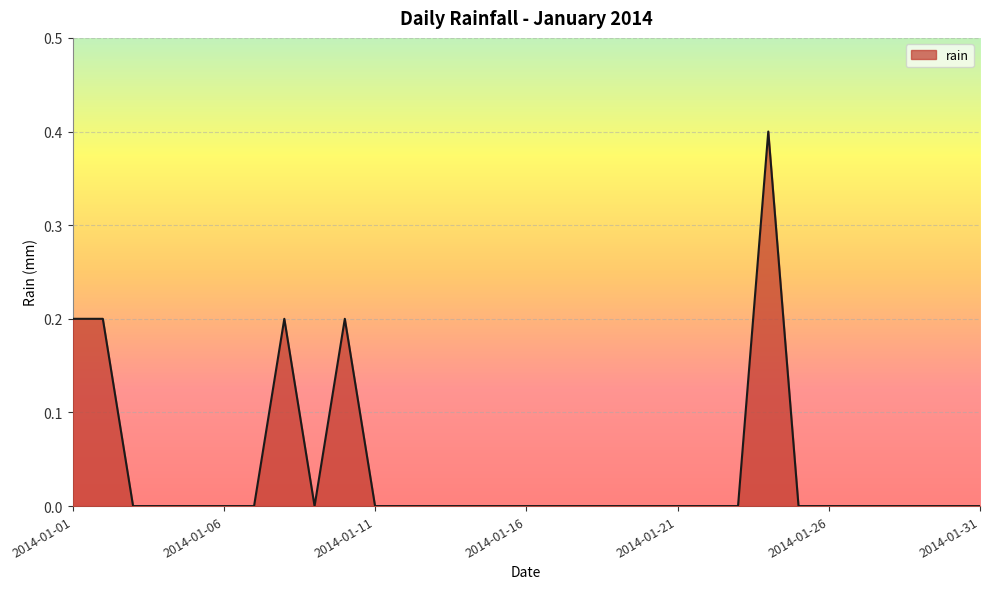

What is the difference between the maximum and minimum values?

0.4